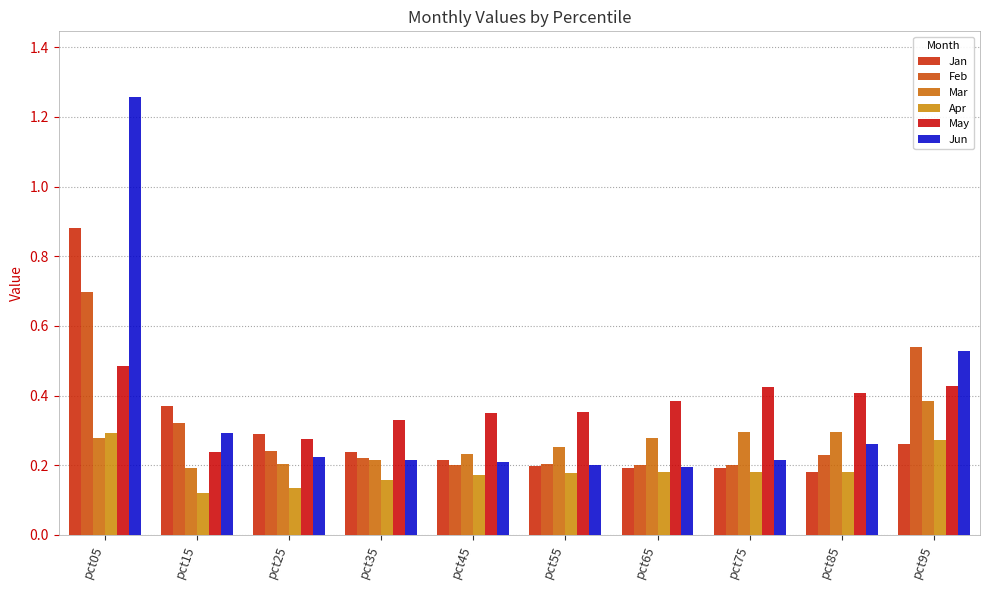

How many Apr values are between 0 and 1?

10